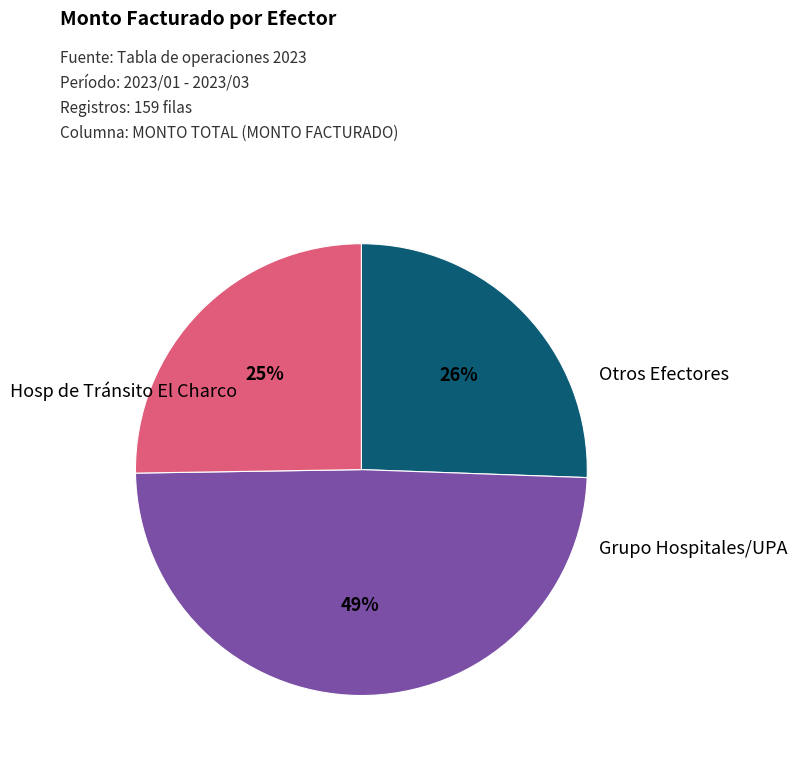

To the nearest percent, what is the difference between the largest and smallest slice percentages?

24%